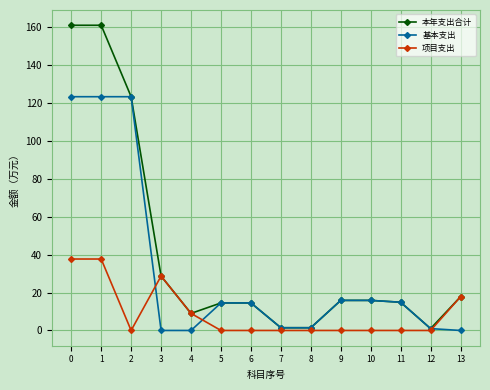

List the series in order of their overall mean, lowest first.

项目支出, 基本支出, 本年支出合计